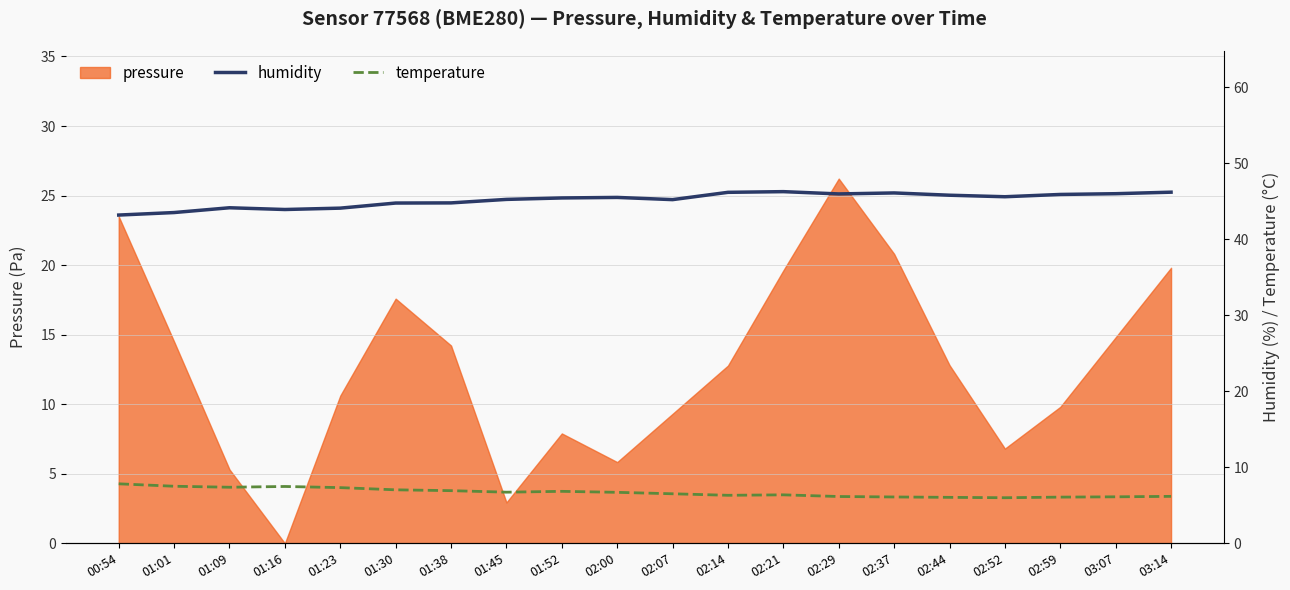

How many interior local valleys does the humidity series have?

4